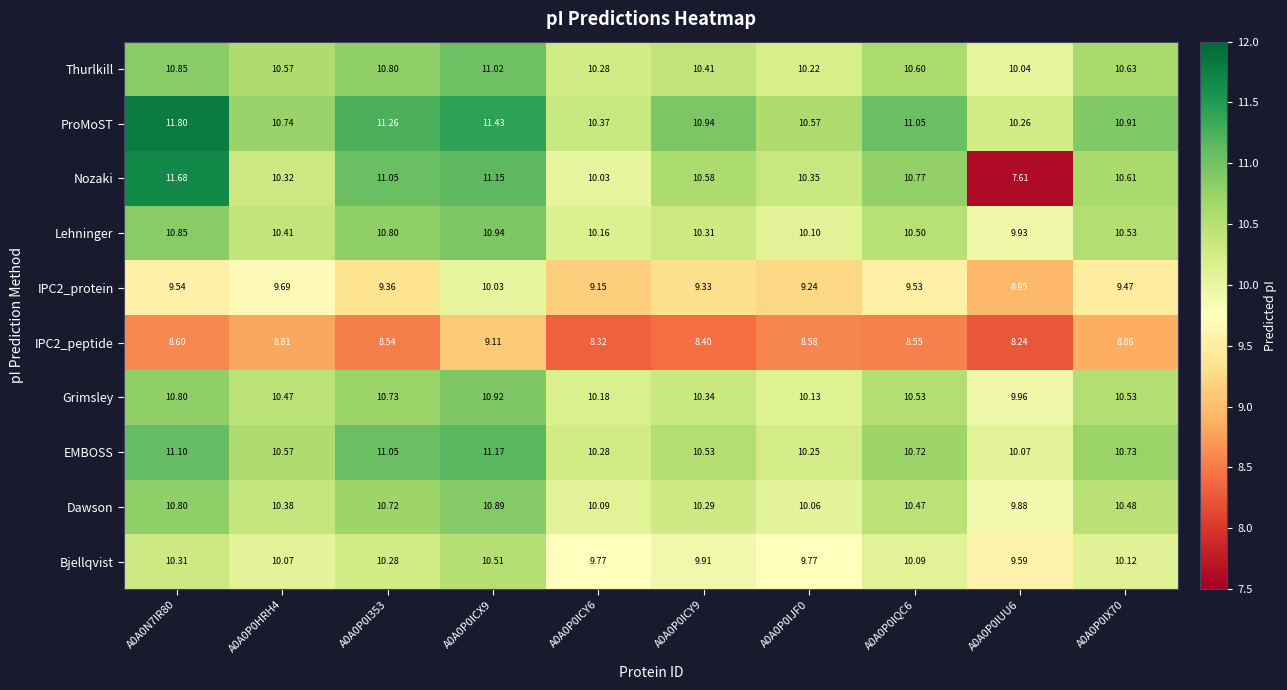

Which series has the largest total across all categories?

ProMoST